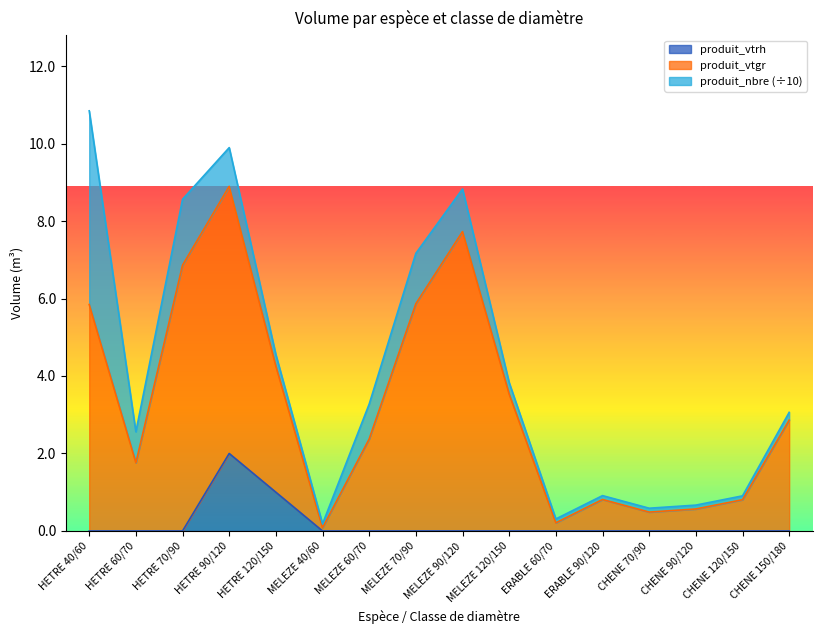

True or false: produit_vtgr has a value of 2.4 at MELEZE 60/70.

True